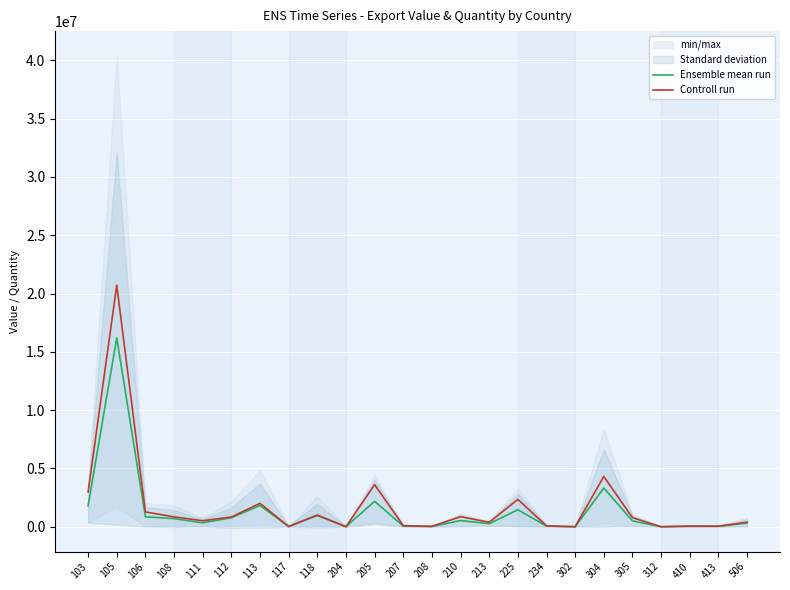

Between 108 and 103, which is larger?

103